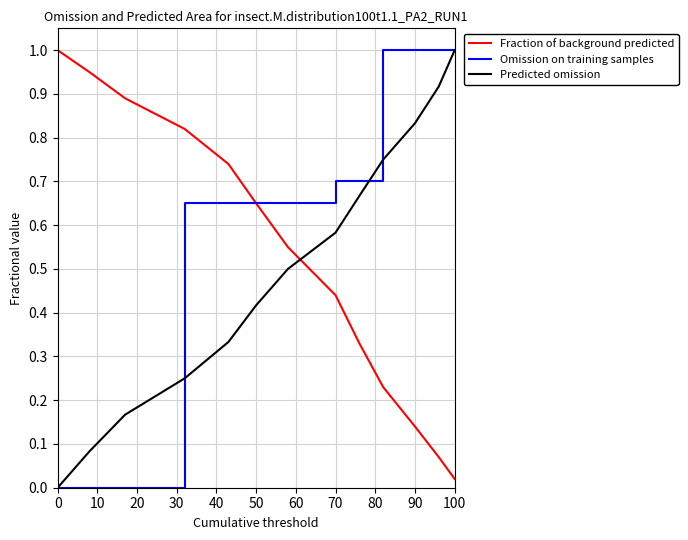

Which series has the largest total across all categories?

Omission on training samples